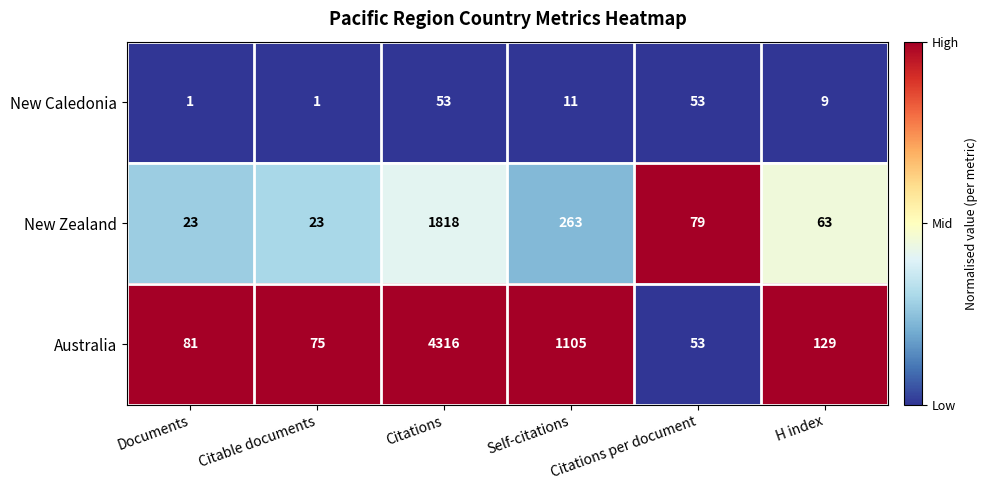

Is the value of Australia at Citable documents greater than the value of New Caledonia at Citable documents?

Yes